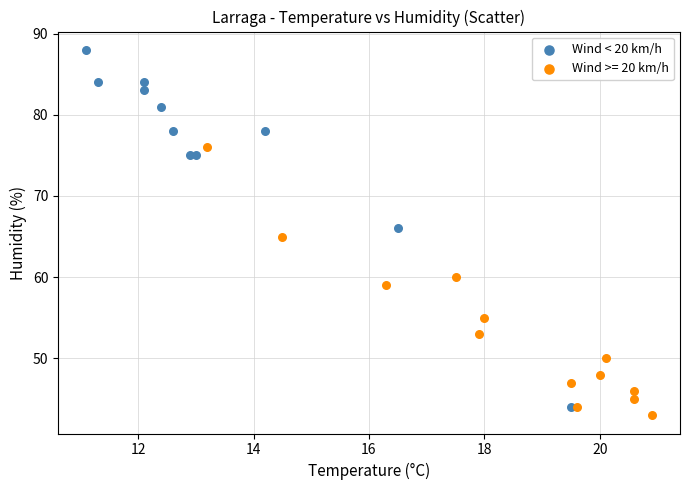

Which series reaches the maximum Y coordinate?

Wind < 20 km/h